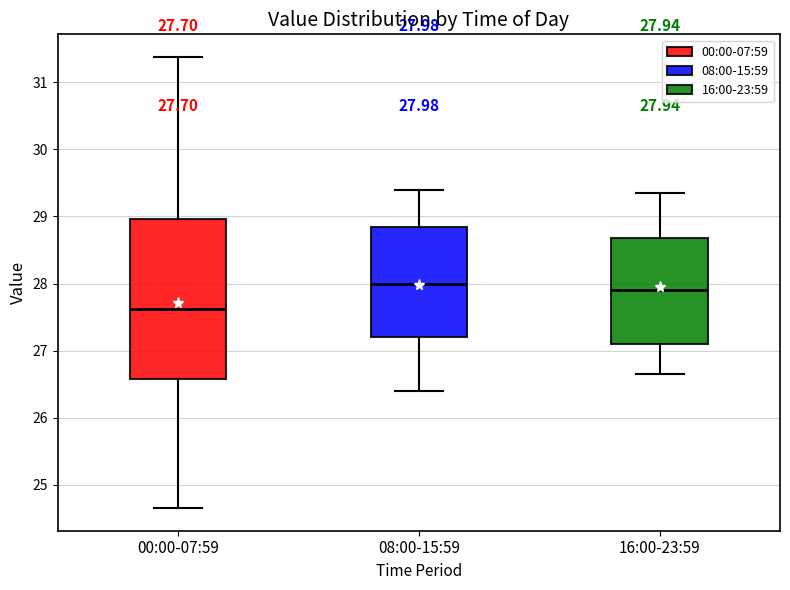

Comparing the boxes themselves (not the whiskers), which one is the tallest?

00:00-07:59